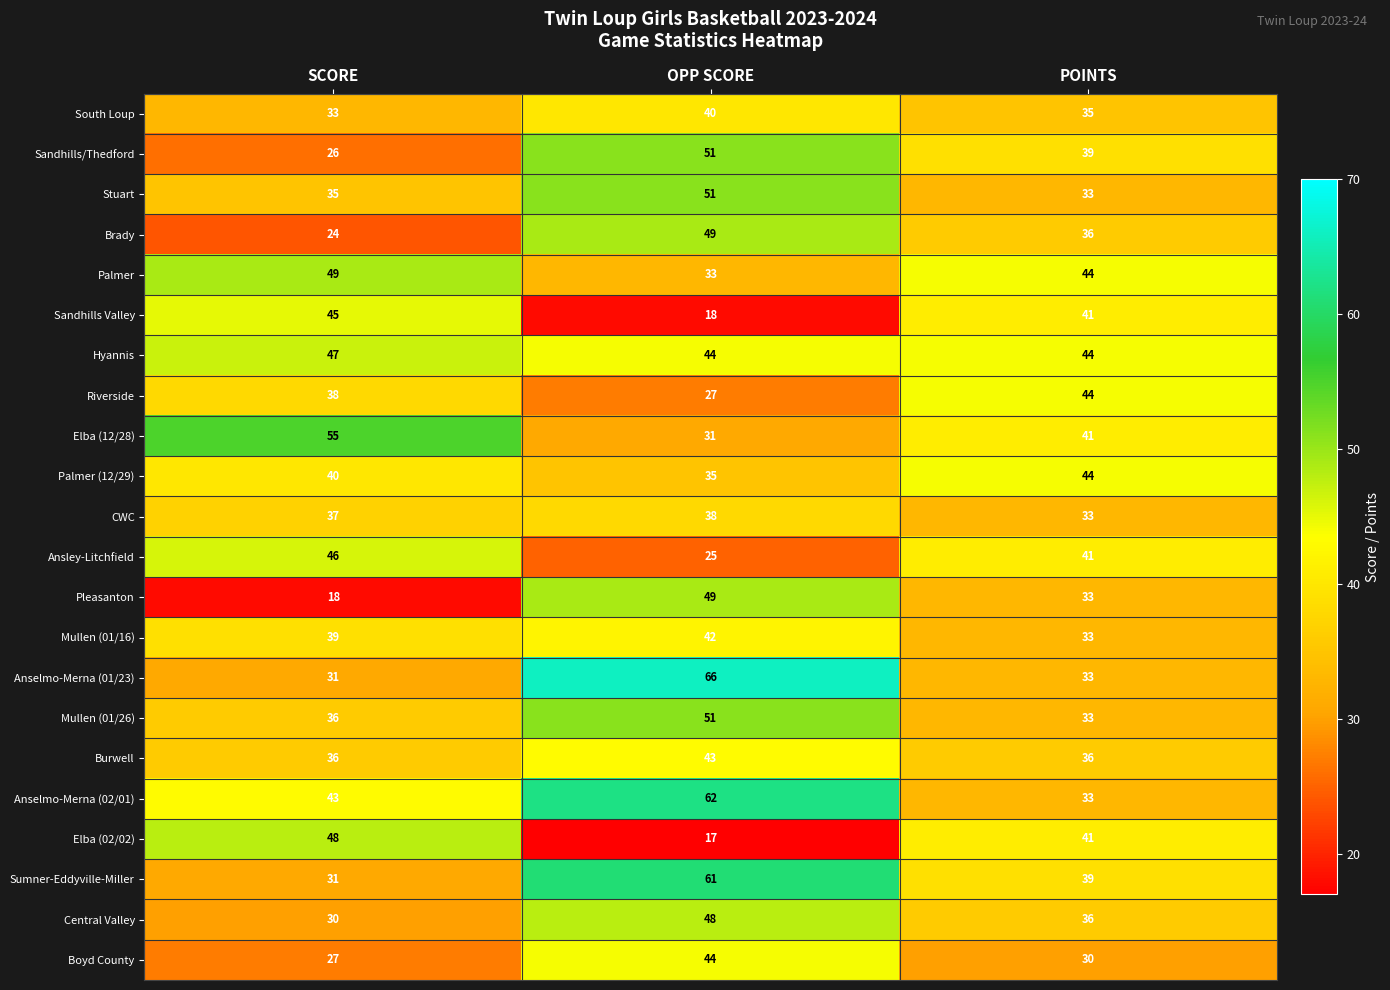

Which category has the lowest value in the Central Valley series?

SCORE